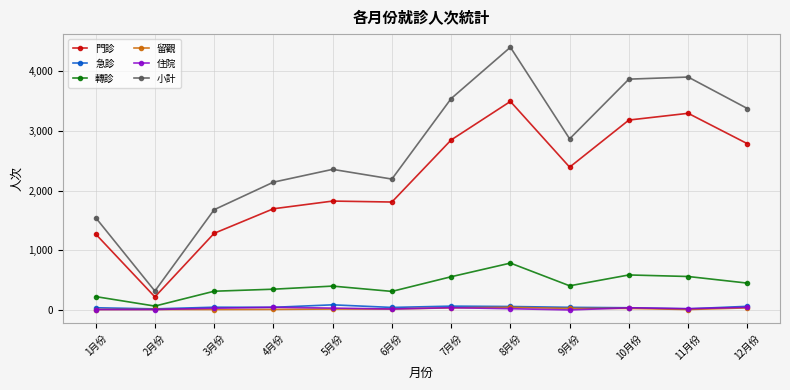

True or false: 小計 and 門診 intersect in this chart.

False